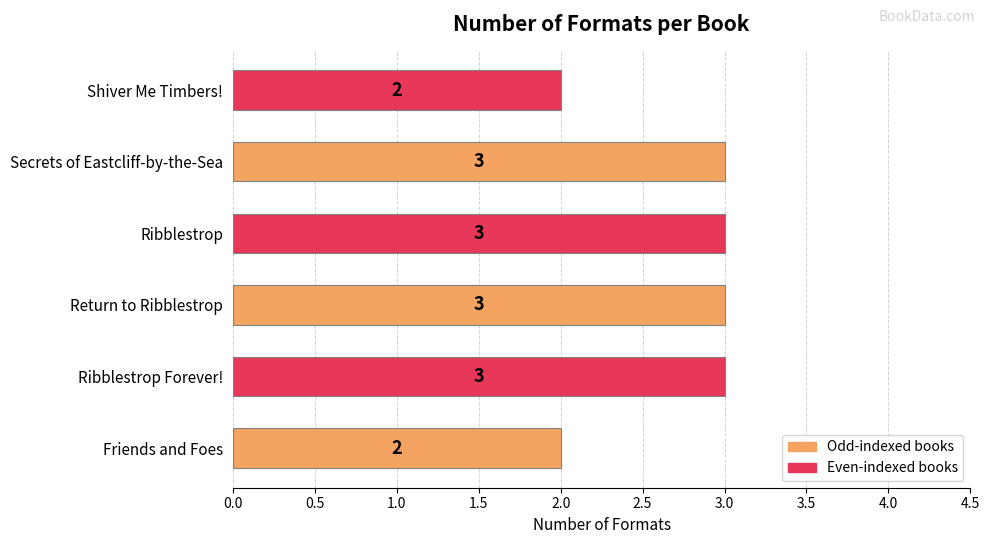

Reading bottom to top, transcribe all the data shown in this chart.

2	3	3	3	3	2